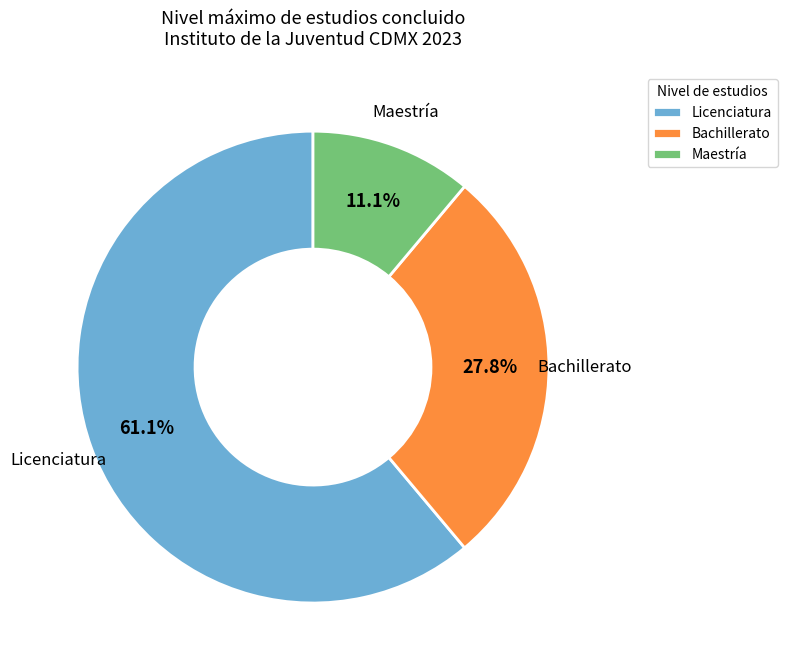

To the nearest percent, what is the average slice percentage?

33%